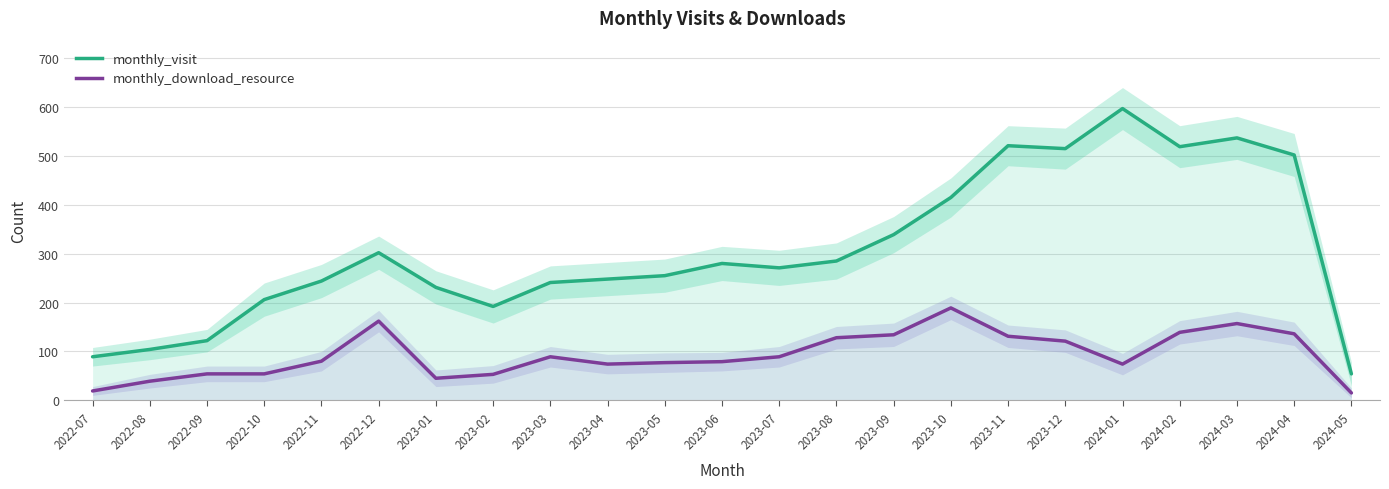

What are all the series names shown in the legend?

monthly_visit, monthly_download_resource